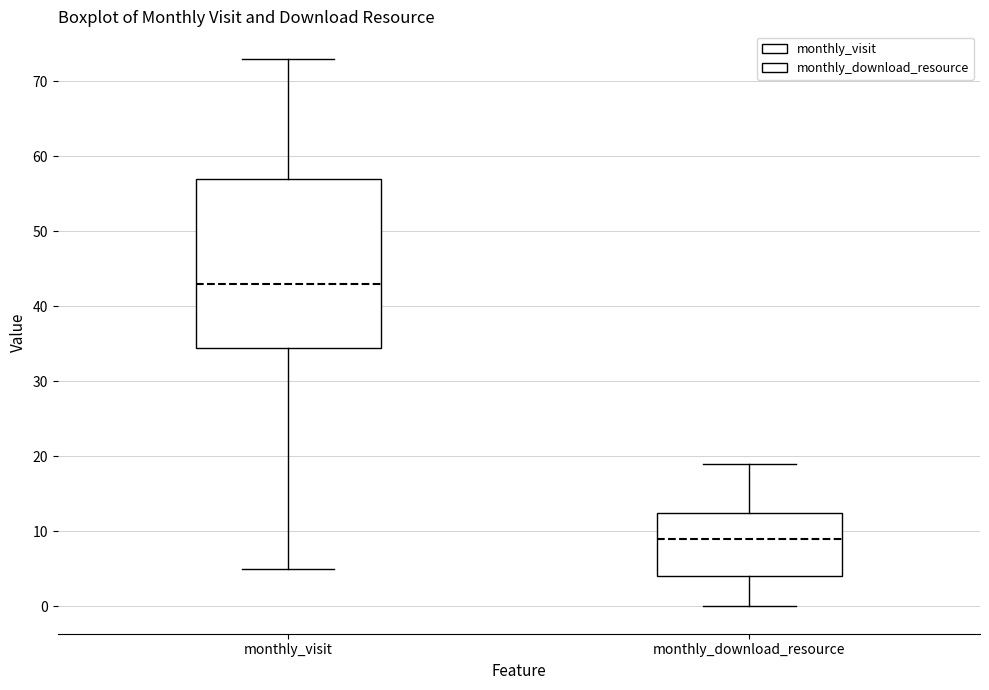

Where is the lower edge of the box for monthly_download_resource on the y-axis? The values are not printed on the chart, so give them approximately, as read against the axis.

4